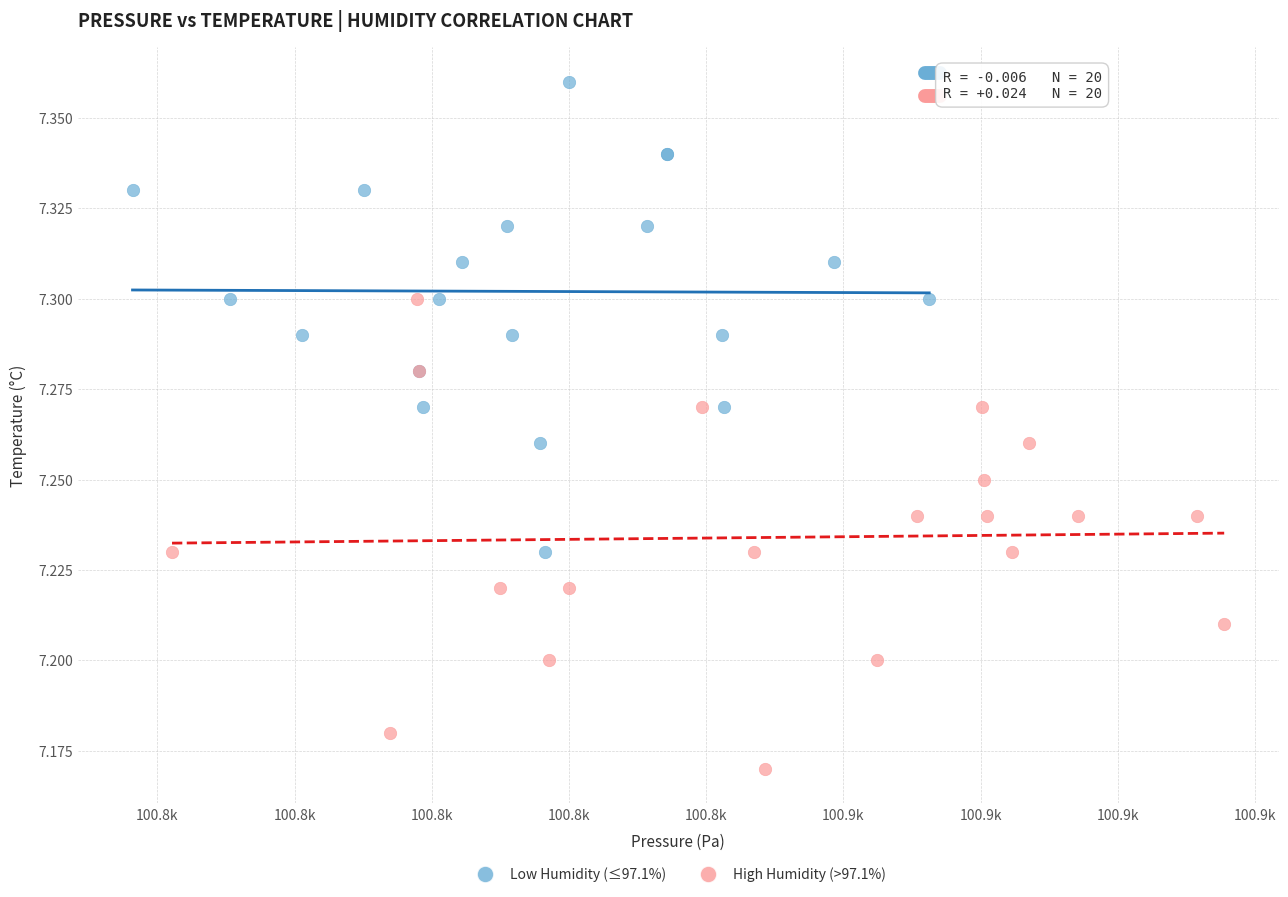

Which series reaches the maximum Y coordinate?

Low Humidity (≤97.1%)